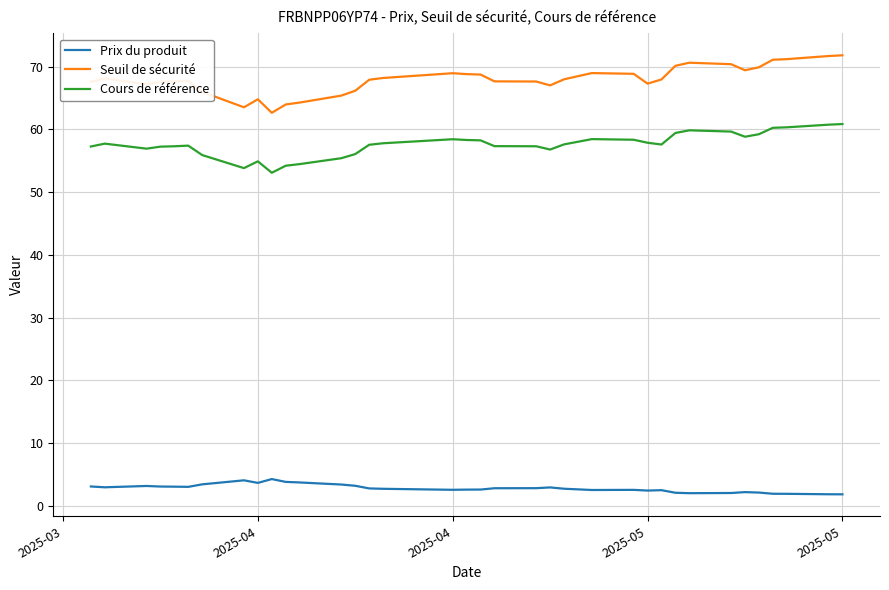

What is the difference between the maximum and minimum values in the Cours de référence series?

7.8